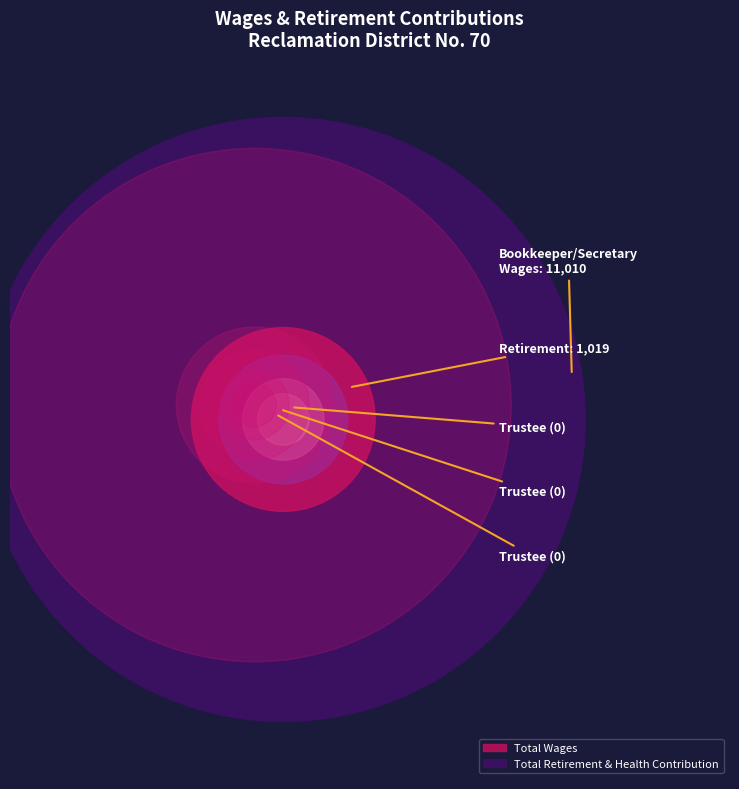

Reading left to right, transcribe all the data shown in this chart.

Total Wages: 11010	0	0	0	0	0
Total Retirement & Health Contribution: 1019	0	0	0	0	0